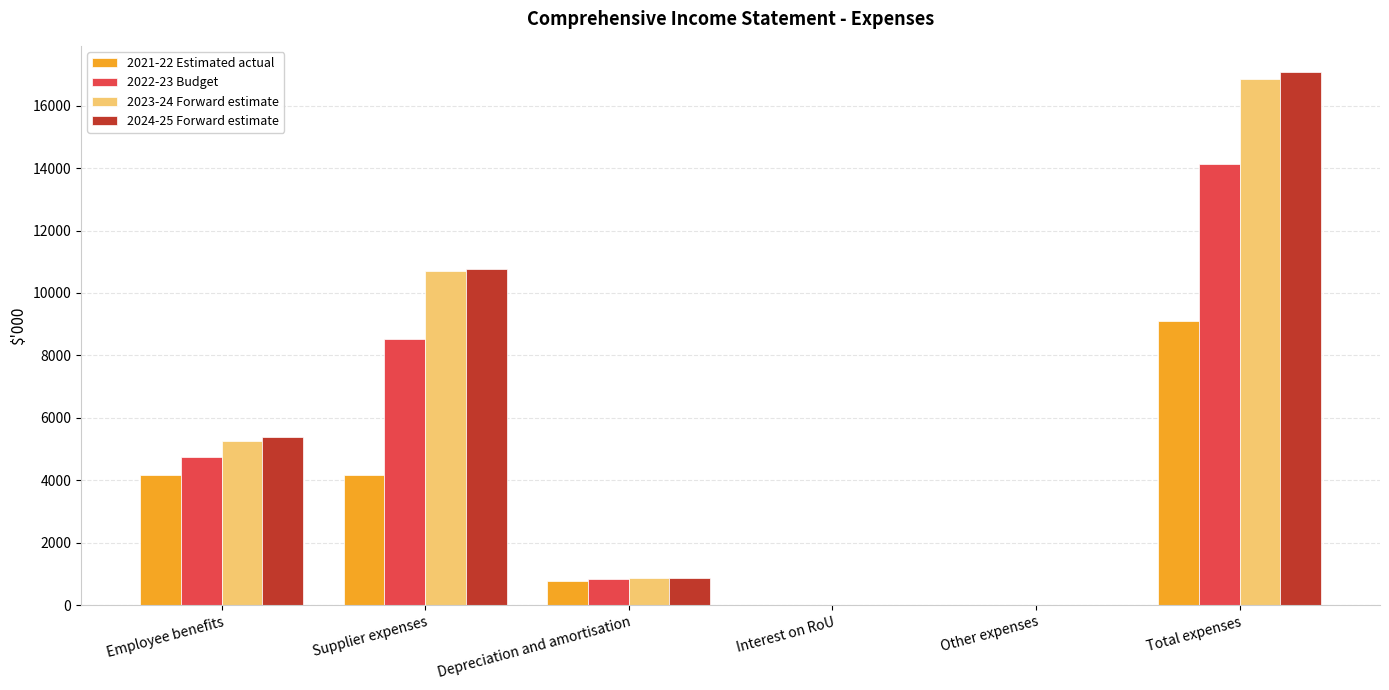

How many groups of bars are there?

6